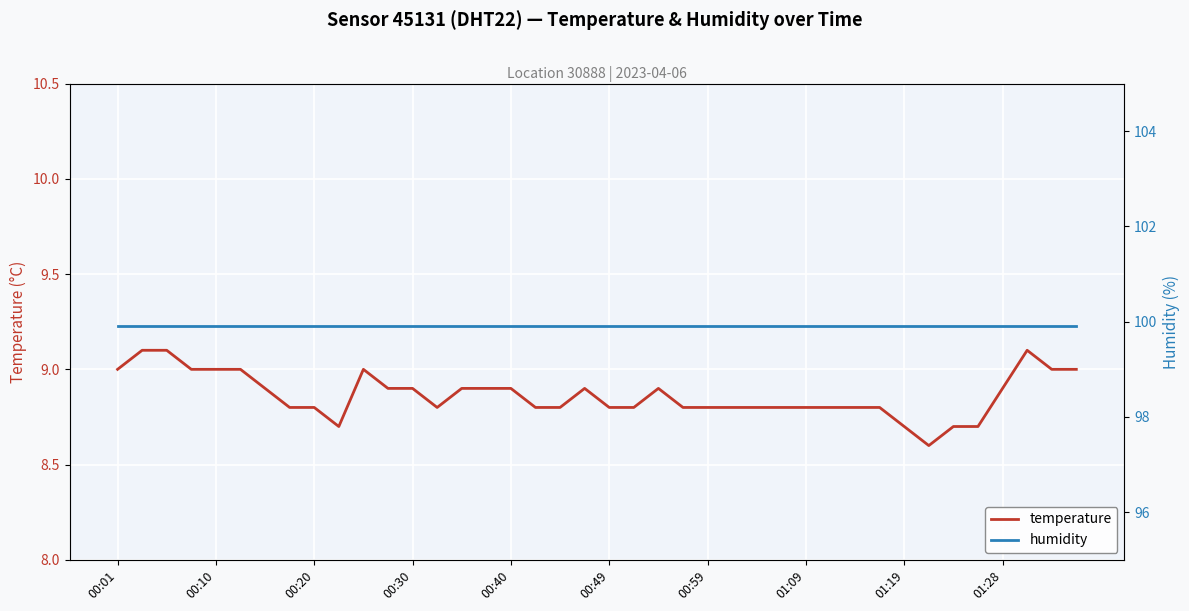

What is the minimum value for temperature?

8.6